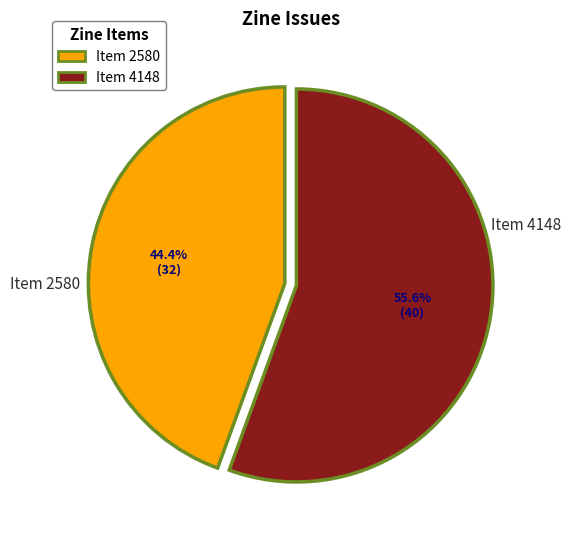

True or false: Item 4148 accounts for 63% of the total.

False